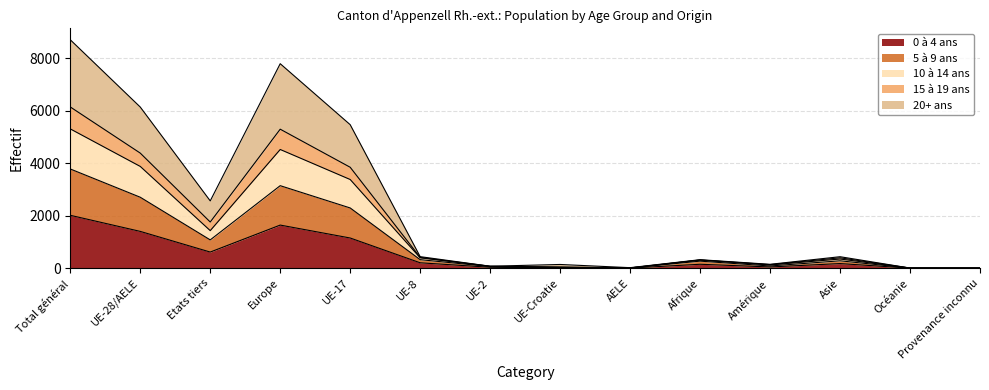

Does the chart have visible grid lines?

Yes